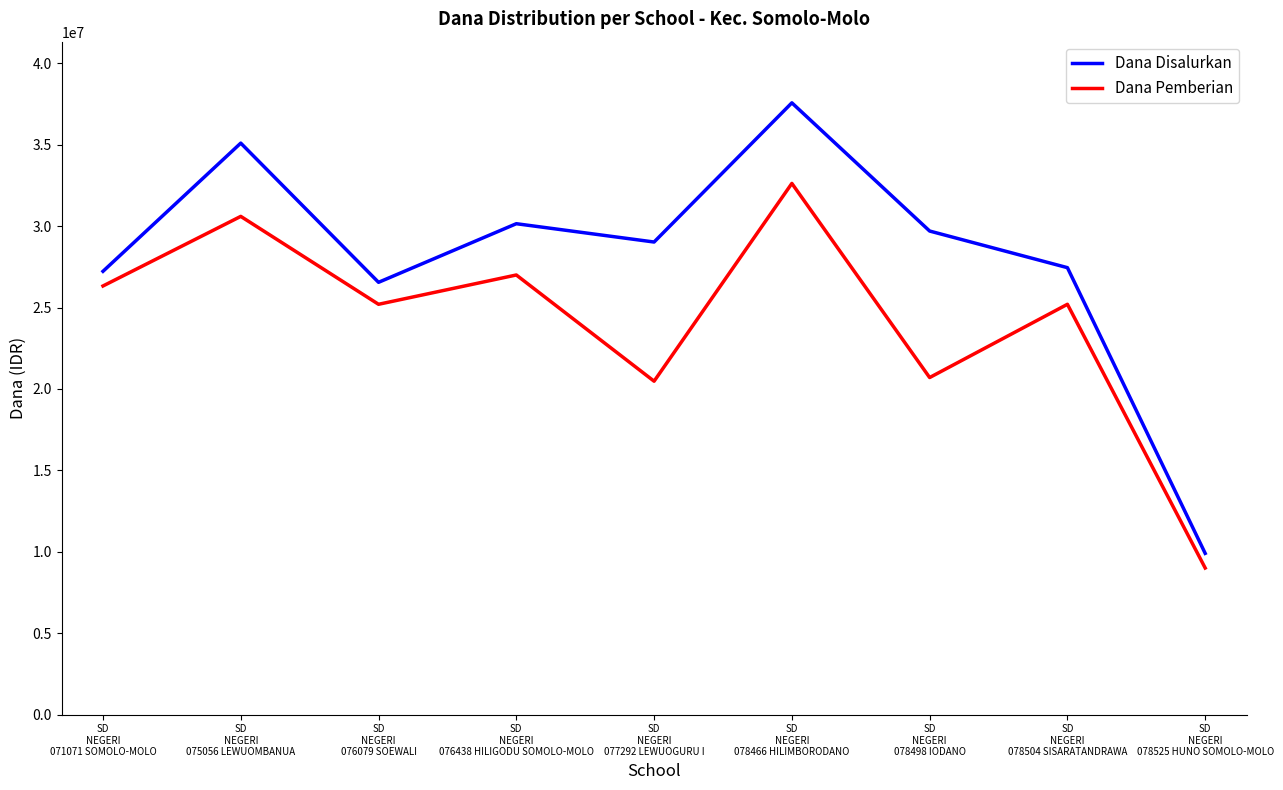

Which series changed the most between SD
NEGERI
071071 SOMOLO-MOLO and SD
NEGERI
076079 SOEWALI?

Dana Pemberian